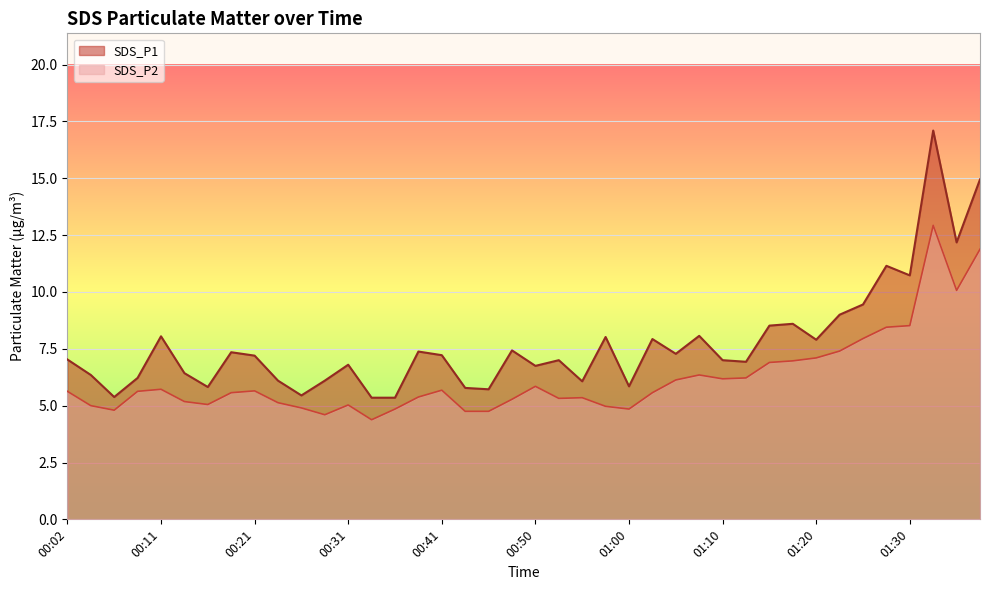

Which label corresponds to the largest value in the chart?

01:32